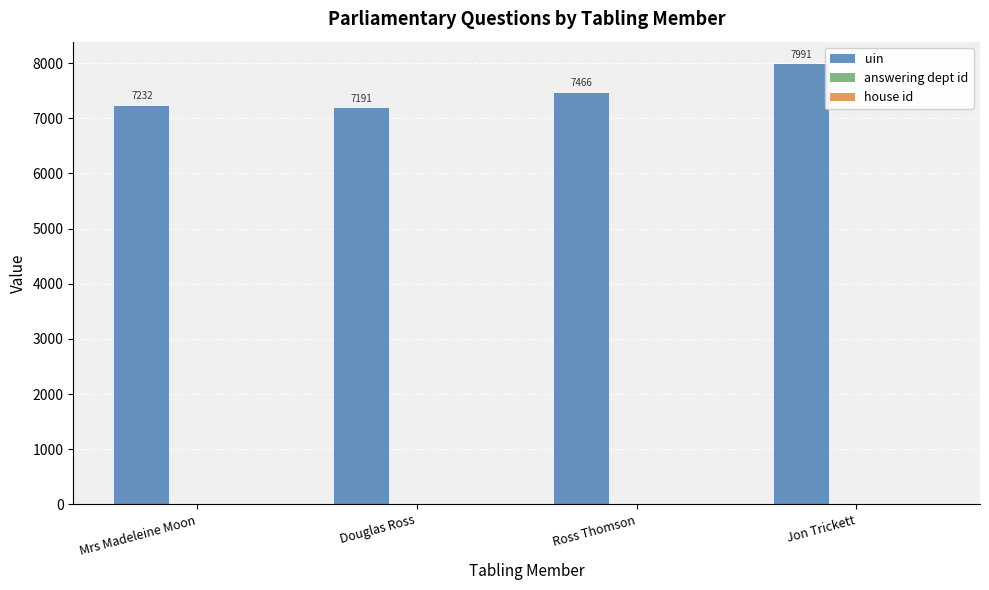

At which category is the sum across all series the highest?

Jon Trickett